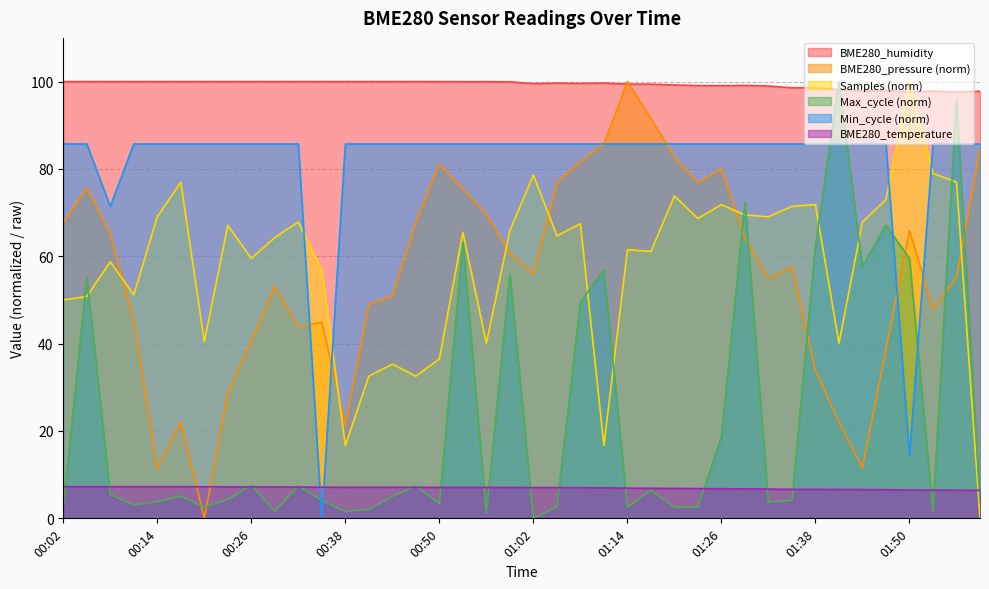

What is the label of the 1st point from the right?

01:59